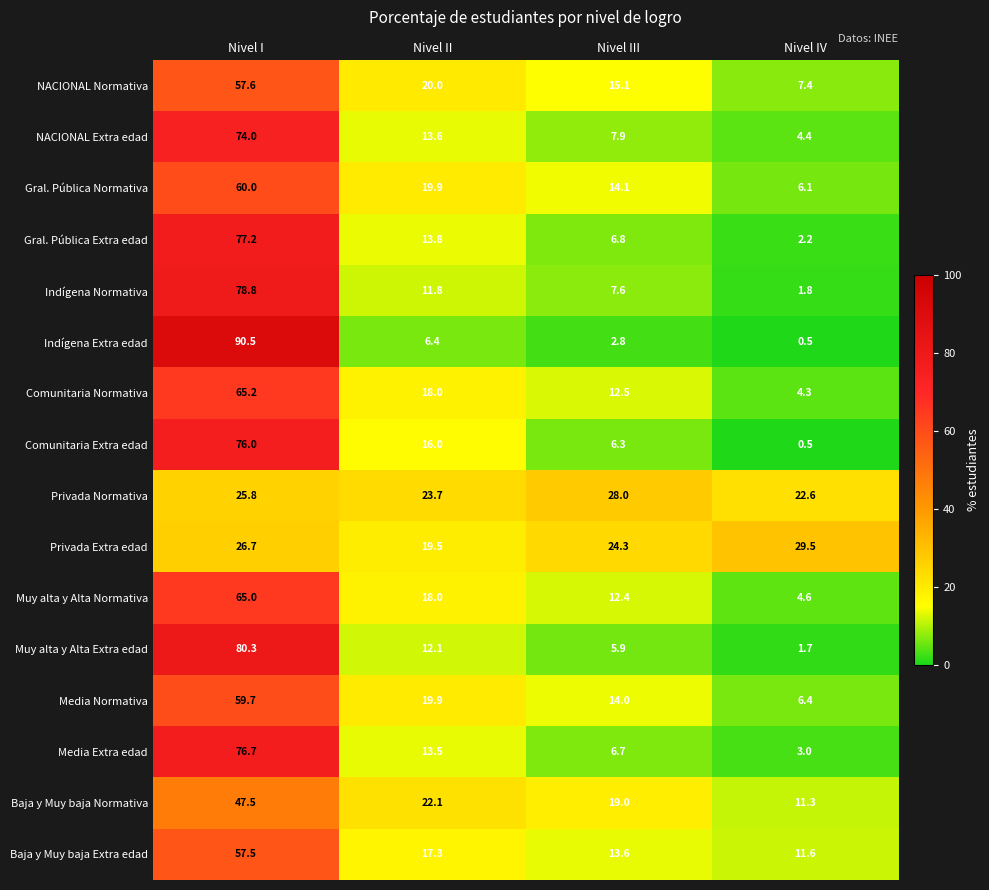

Is it true that Media Extra edad equals 10.2 at Nivel III?

False